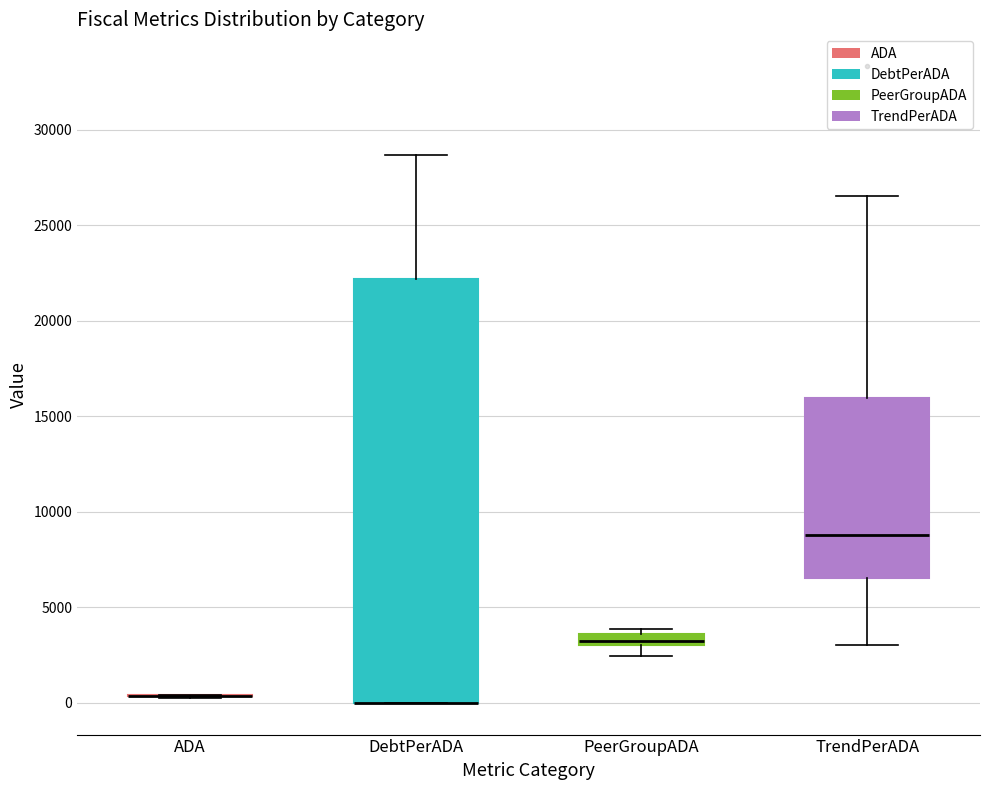

Which box is the tallest, from its lower edge to its upper edge?

DebtPerADA